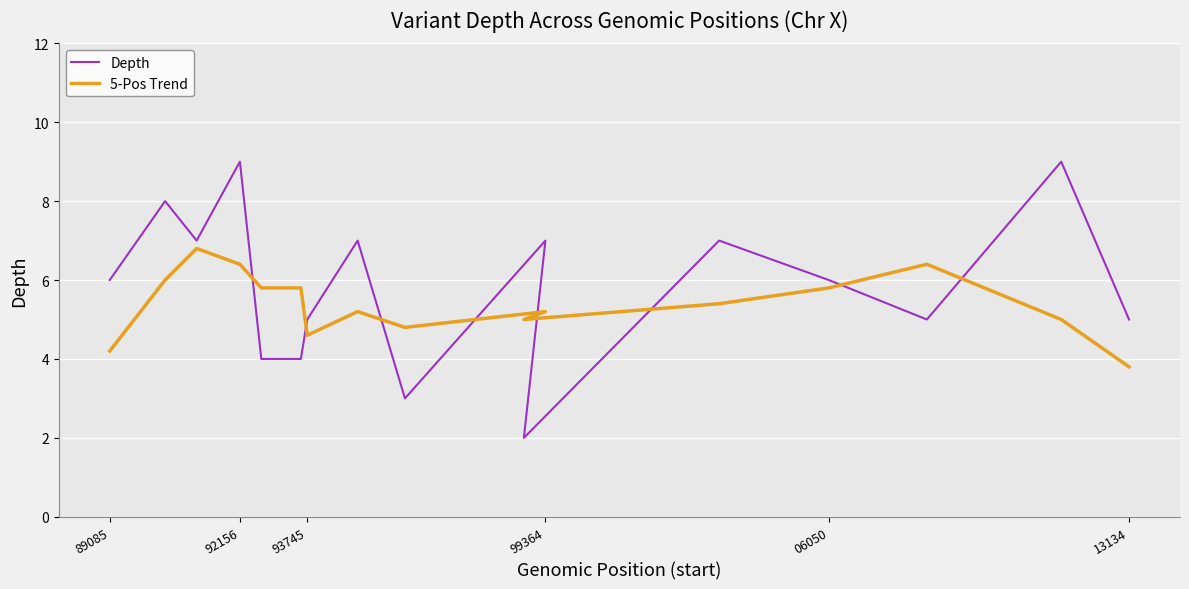

Reading right to left, extract all data points from this chart.

Depth: 5.0	9.0	5.0	6.0	7.0	2.0	7.0	3.0	7.0	5.0	4.0	4.0	9.0	7.0	8.0	6.0
5-Pos Trend: 3.8	5.0	6.4	5.8	5.4	5.0	5.2	4.8	5.2	4.6	5.8	5.8	6.4	6.8	6.0	4.2